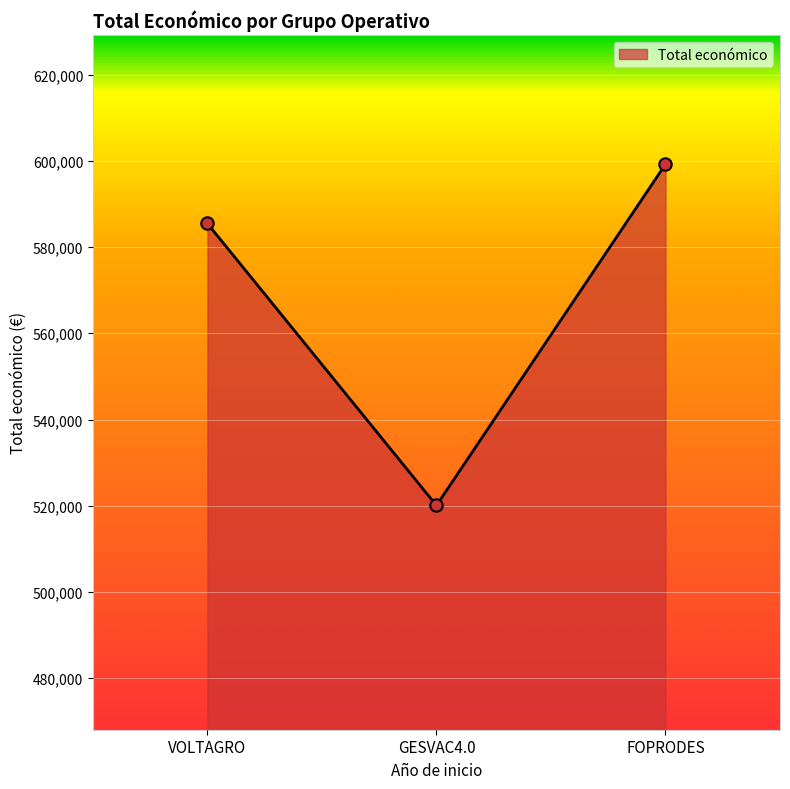

Which has a higher value, FOPRODES or VOLTAGRO?

FOPRODES